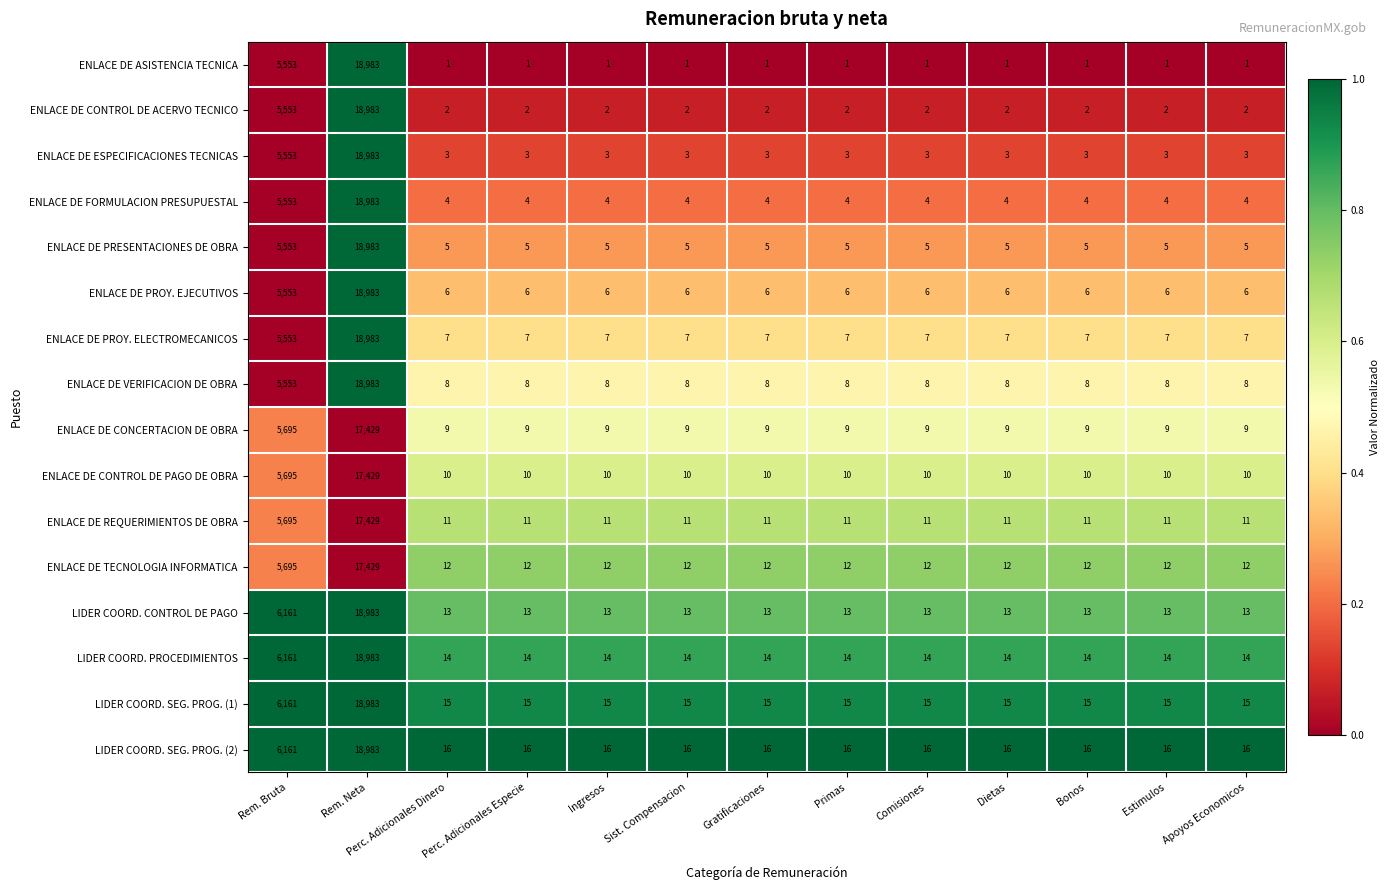

The ENLACE DE ASISTENCIA TECNICA series shows 1 at Estimulos. True or false?

True